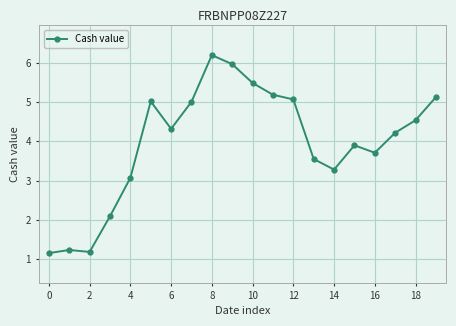

What is the sum of all values?

79.3